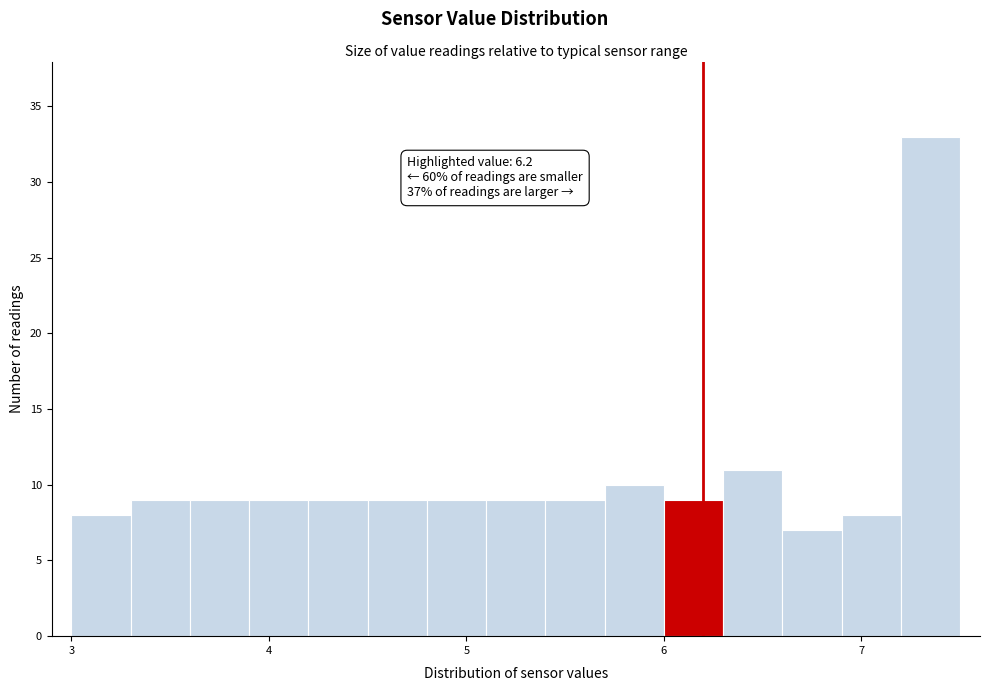

Around what value on the x-axis is the tallest bar? Give the approximate position of its centre, as read against the axis.

7.4